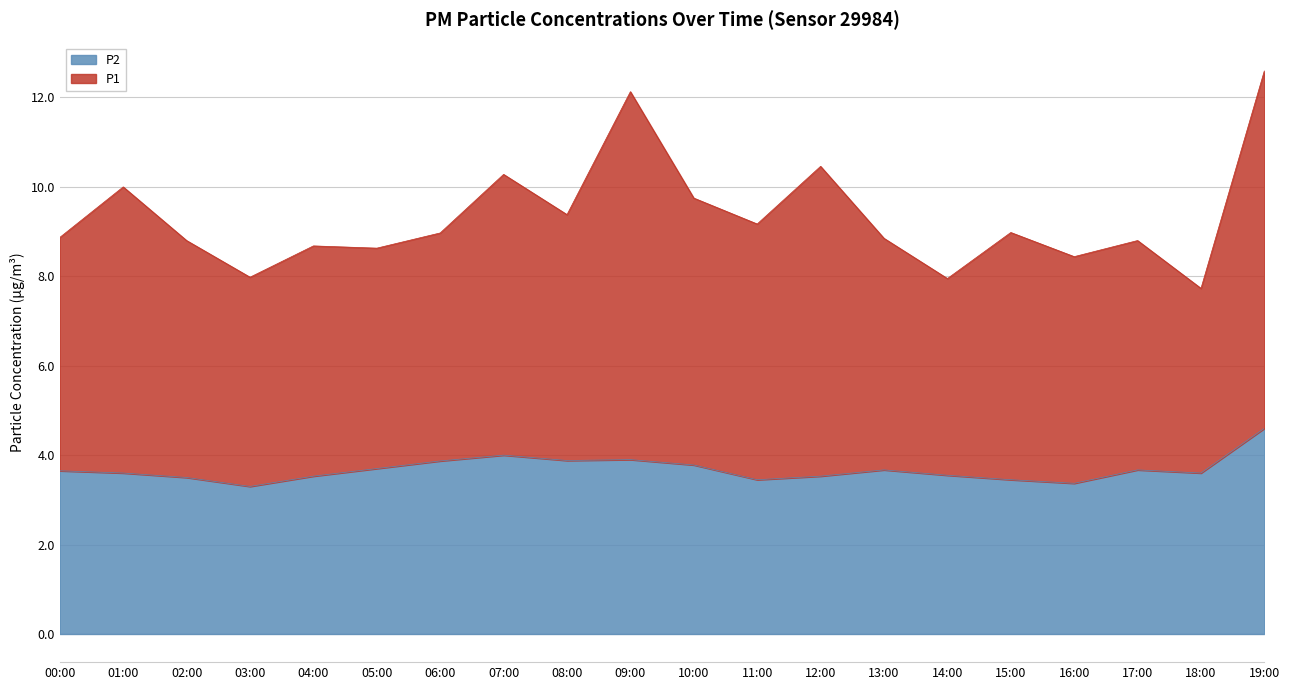

What is the approximate value of P2 at 11:00?

3.5